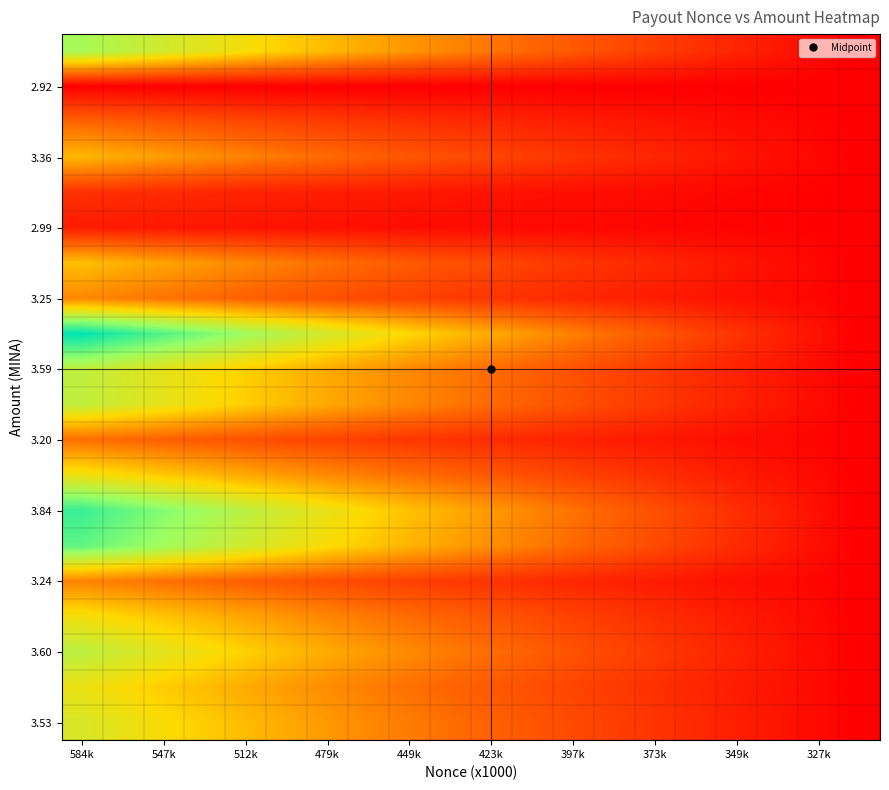

How many categories are shown in the chart?

20